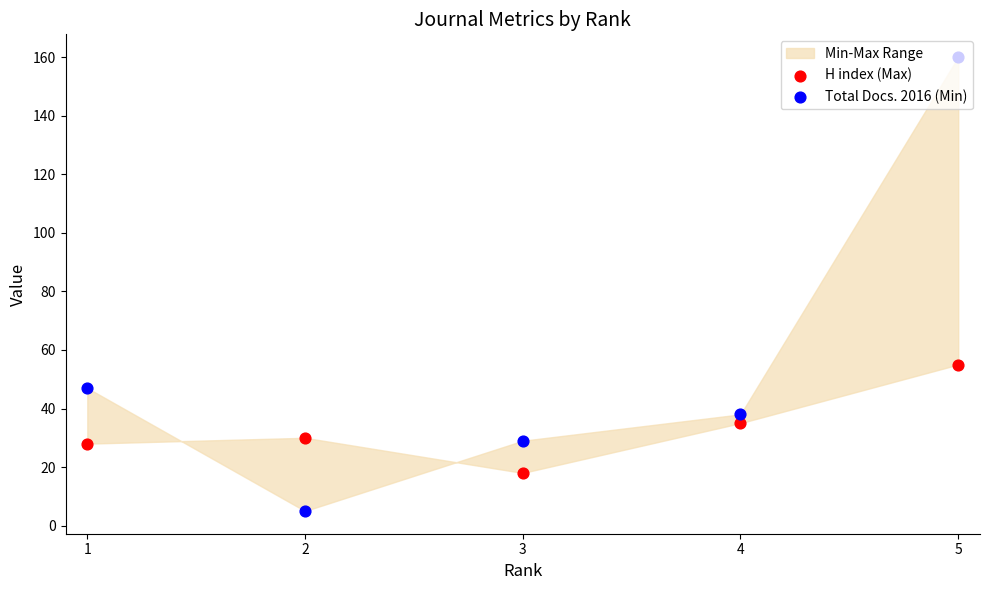

What is the total value across all series at 2?

35